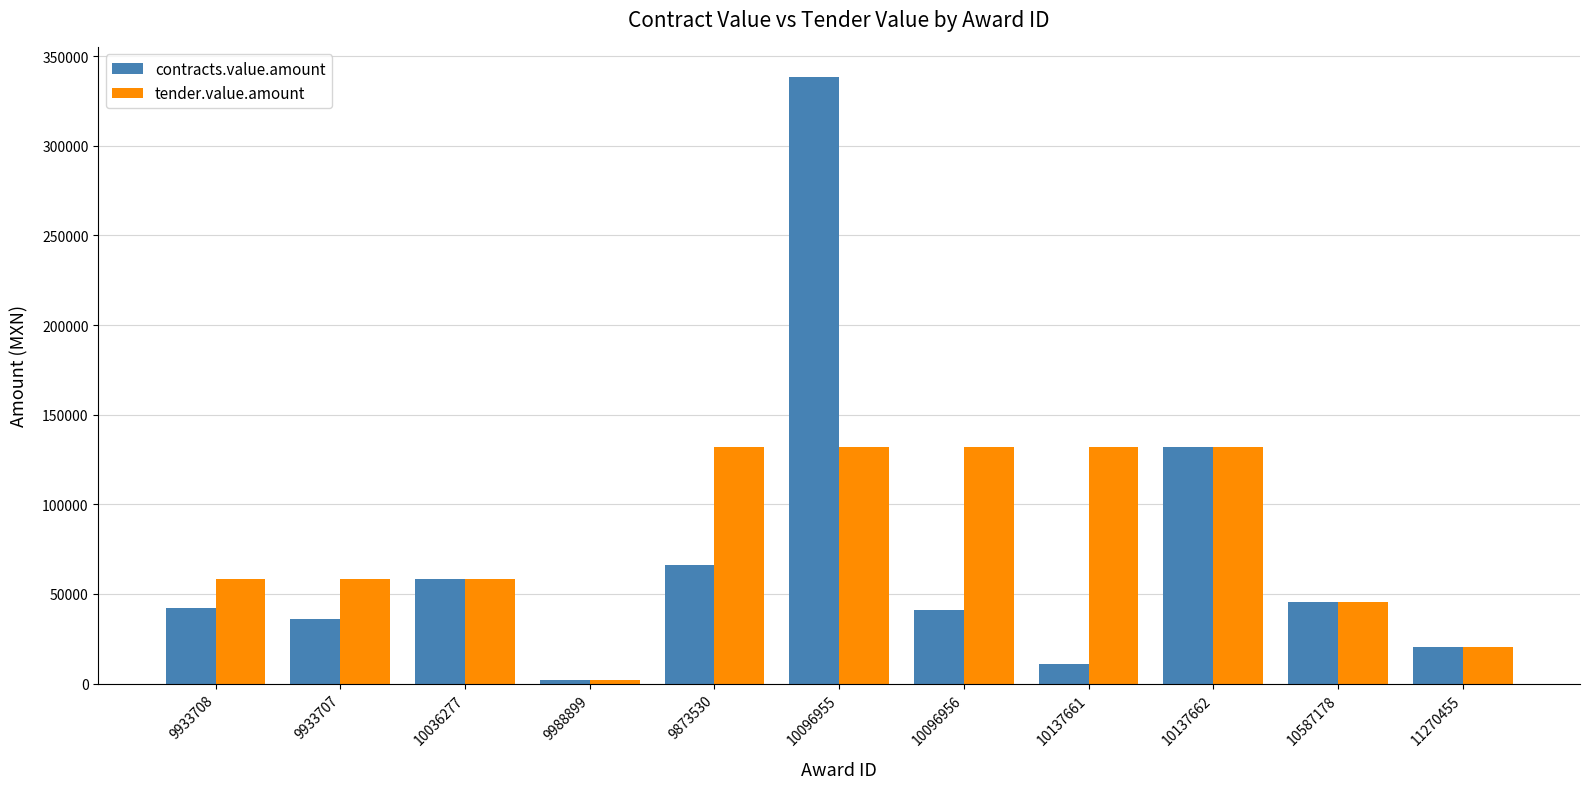

True or false: contracts.value.amount has a value of 69732.6 at 10137662.

False